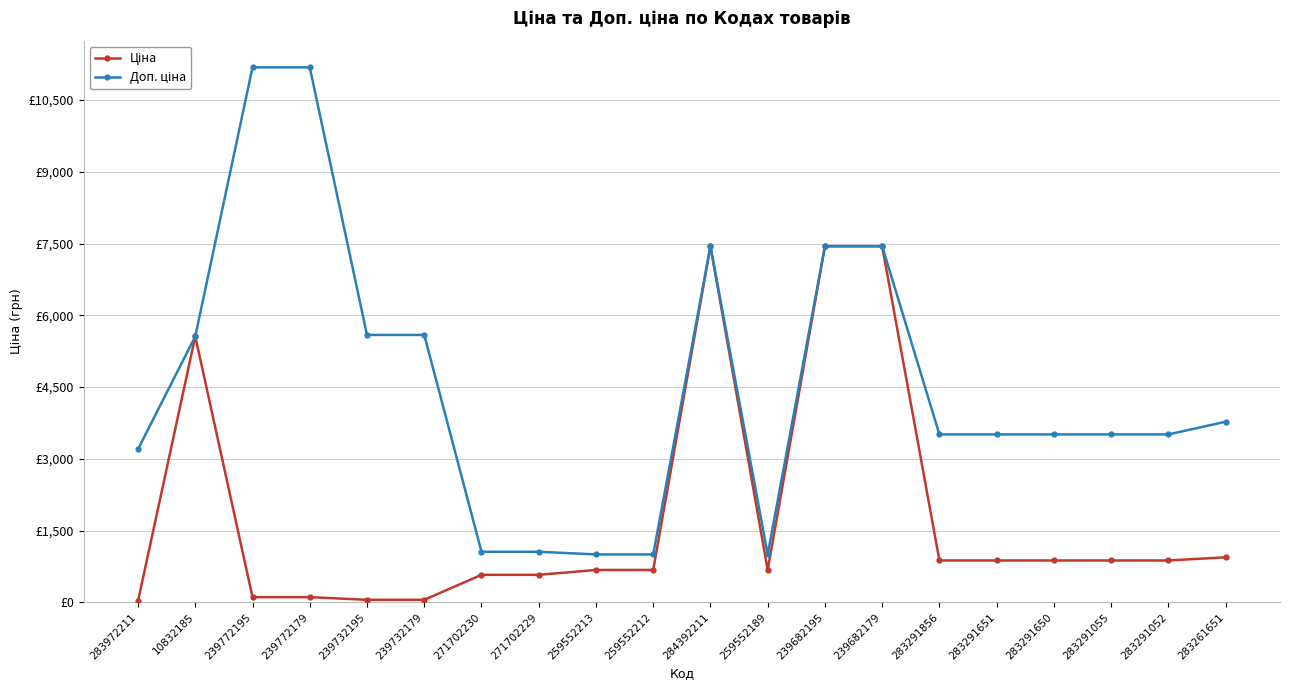

At how many categories does at least one series exceed 7907?

2